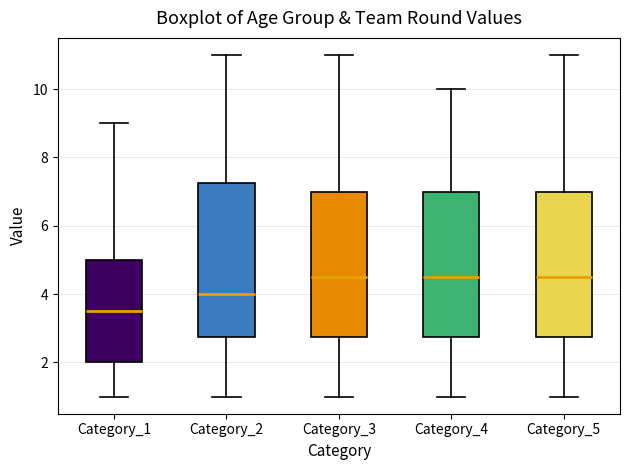

Reading left to right, read every box against the y-axis: the position of its median line, the range the box covers, and the ends of its whiskers. The values are not printed on the chart, so give them approximately, as read against the axis.

Category_1: median 3.6, box 2.0 to 5.0, whiskers 1.0 to 9.0
Category_2: median 4.0, box 2.8 to 7.2, whiskers 1.0 to 11.0
Category_3: median 4.6, box 2.8 to 7.0, whiskers 1.0 to 11.0
Category_4: median 4.6, box 2.8 to 7.0, whiskers 1.0 to 10.0
Category_5: median 4.6, box 2.8 to 7.0, whiskers 1.0 to 11.0